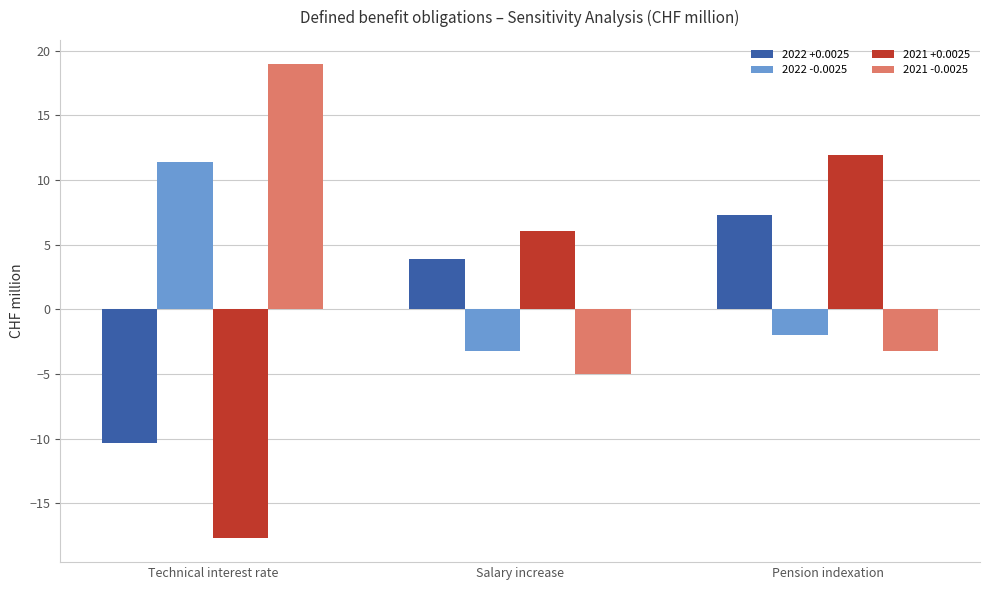

Reading left to right, what are all the values shown in this chart?

2022 +0.0025: Technical interest rate=-10.3	Salary increase=3.9	Pension indexation=7.3
2022 -0.0025: Technical interest rate=11.4	Salary increase=-3.2	Pension indexation=-2.0
2021 +0.0025: Technical interest rate=-17.7	Salary increase=6.1	Pension indexation=11.9
2021 -0.0025: Technical interest rate=19.0	Salary increase=-5.0	Pension indexation=-3.2